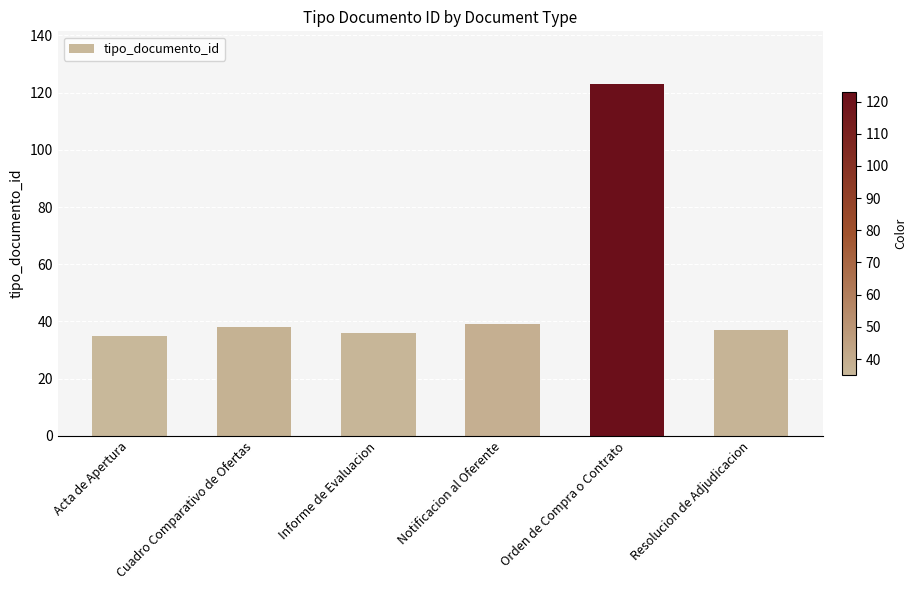

Does the chart contain any negative values?

No